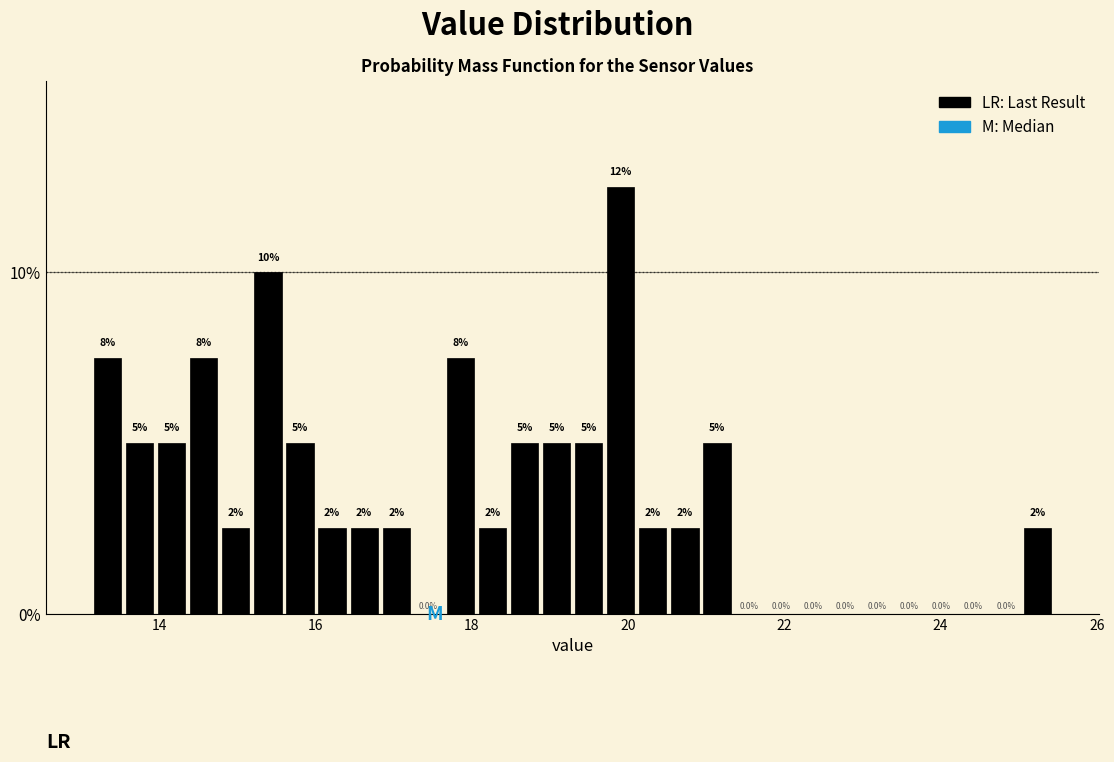

Around what value on the x-axis is the tallest bar? Give the approximate position of its centre, as read against the axis.

20.0